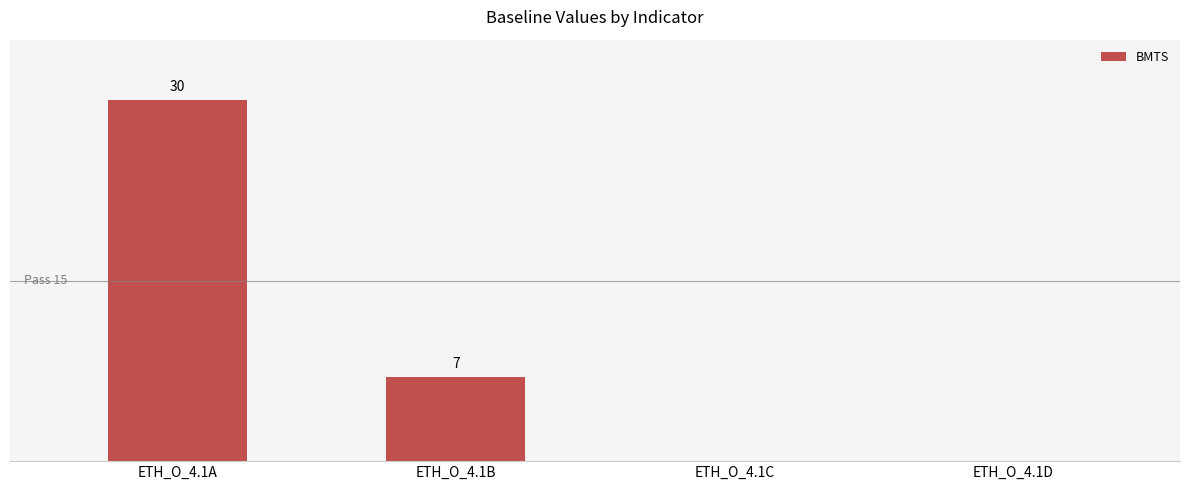

How many values are below 7?

2